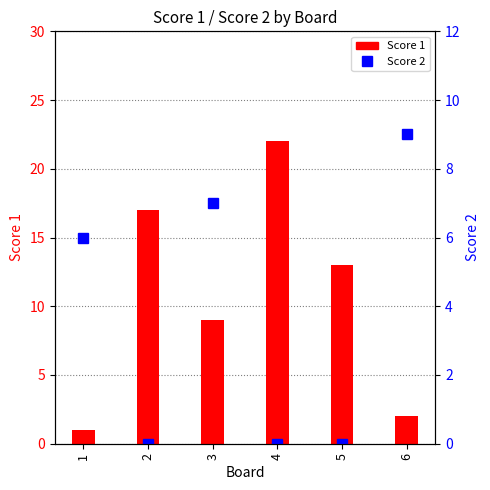

What is the total value across all series at 4?

22